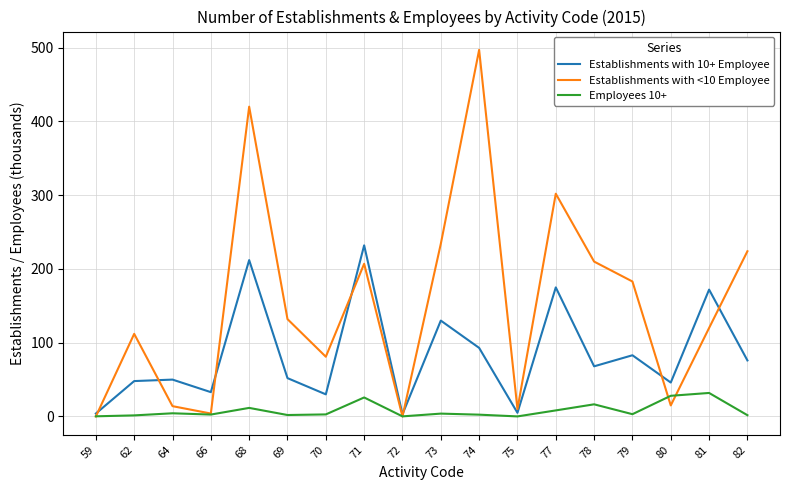

Which series has the widest spread of values?

Establishments with <10 Employee